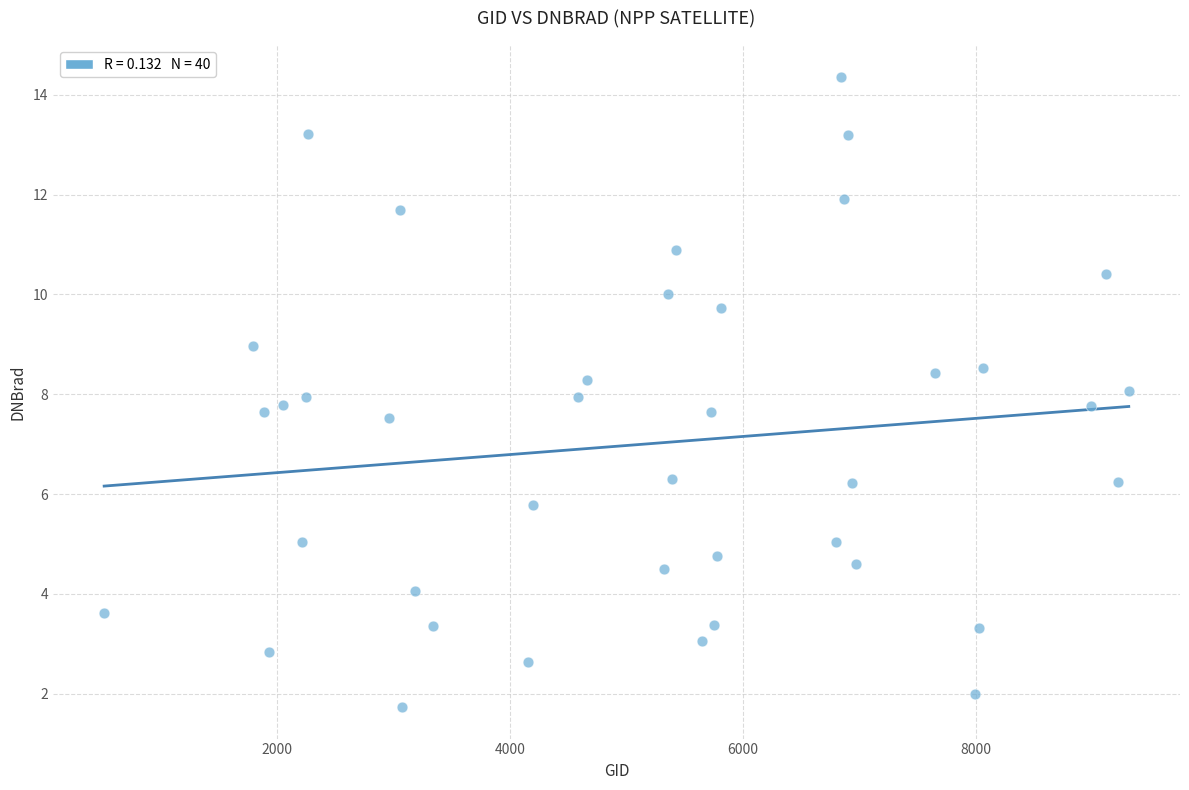

What is the range of Y values (max minus min)?

12.6